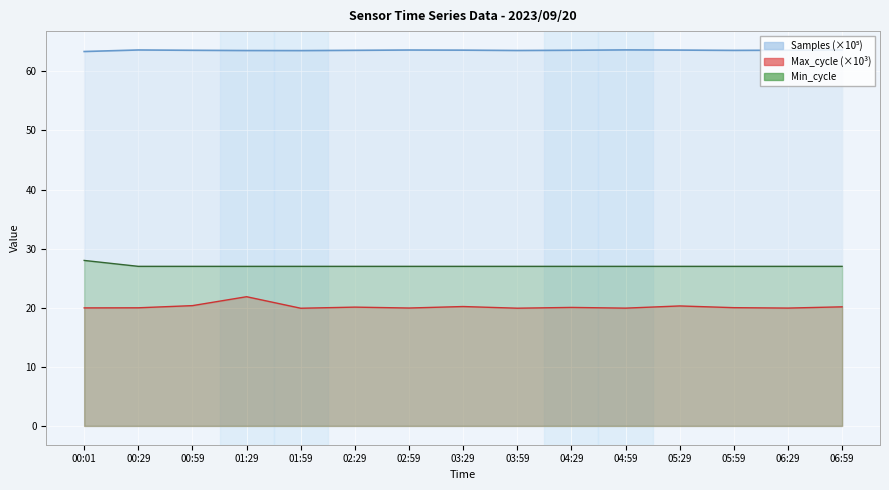

True or false: Samples and Min_cycle intersect in this chart.

False